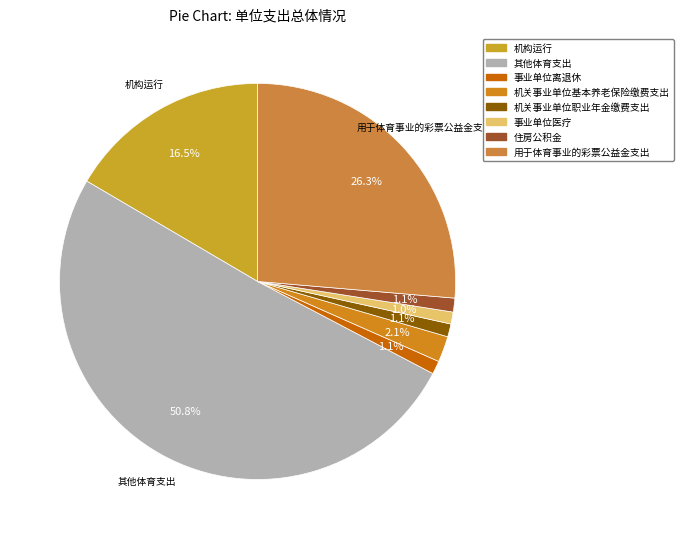

What is the largest slice in the pie chart?

其他体育支出